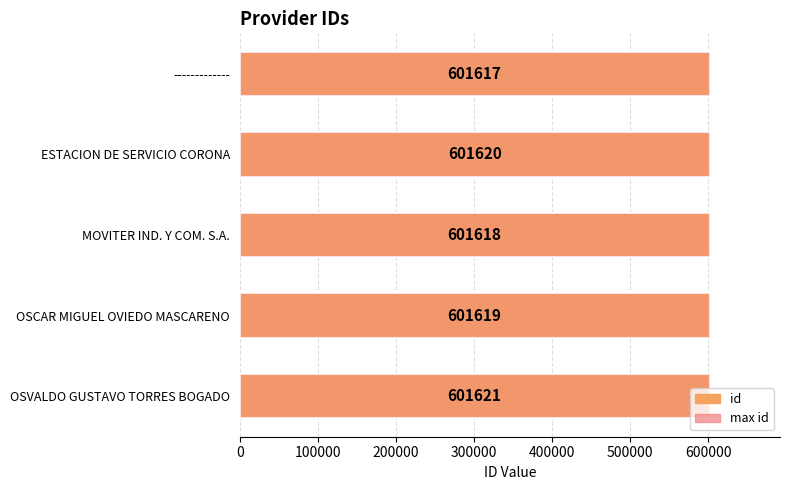

Reading left to right, extract all data points from this chart.

id: 601617.0	601620.0	601618.0	601619.0	601621.0
max id: 0.6	0.6	0.6	0.6	0.6